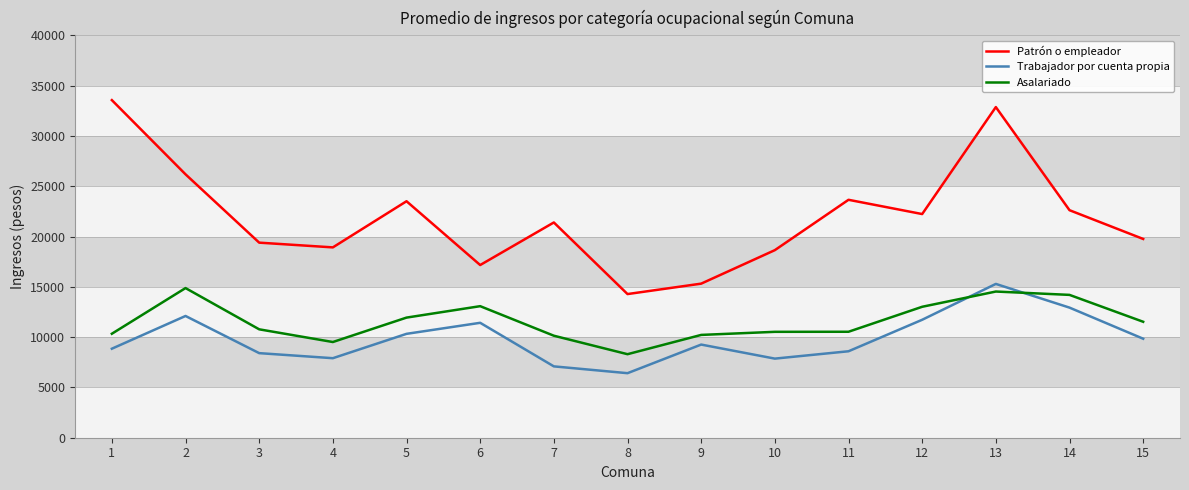

True or false: Trabajador por cuenta propia and Asalariado cross at least once.

True